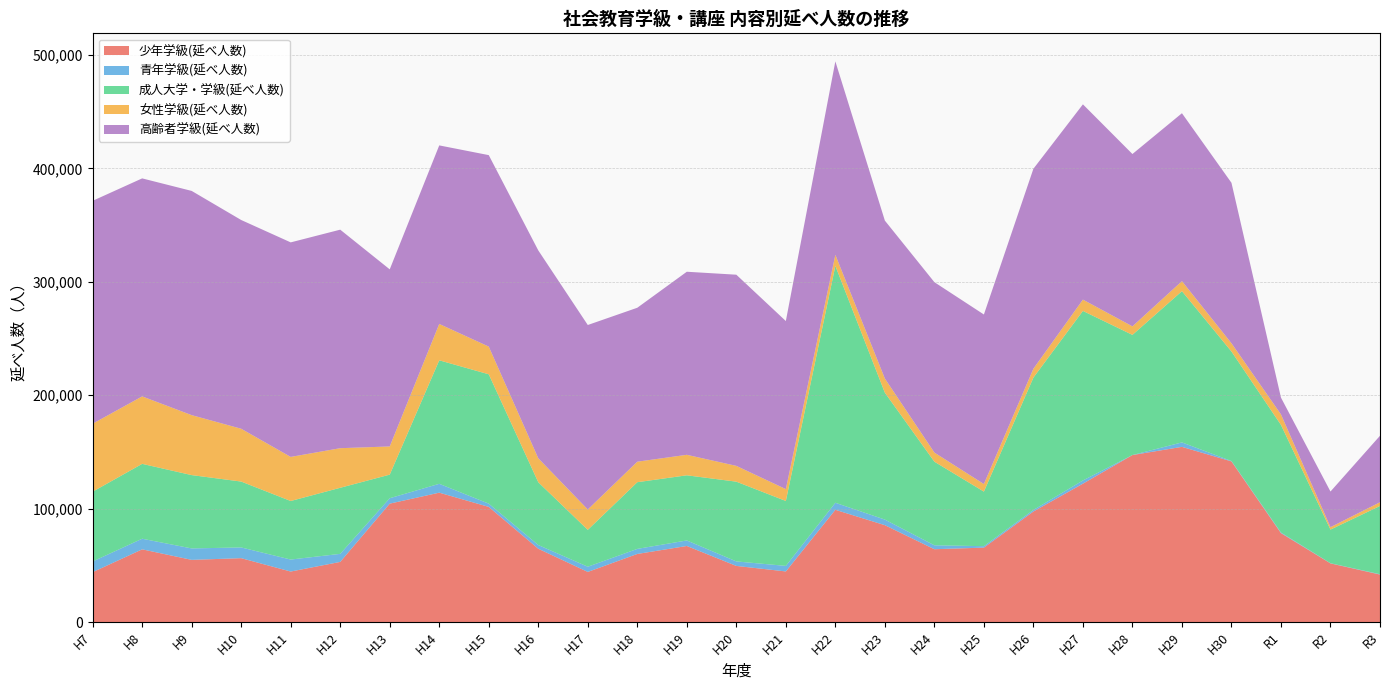

Reading left to right, transcribe all the data shown in this chart.

少年学級(延べ人数): 44081	64190	54925	56417	44634	53123	104477	114144	101605	64725	44291	60132	67159	49583	44721	99041	85490	64302	65714	97544	122074	147291	154511	141706	78477	51820	41972
青年学級(延べ人数): 9411	9360	10069	9445	10557	7080	4763	7802	2857	3268	4587	4457	4869	3965	4878	6191	4921	3462	1266	1360	2841	13	3923	315	542	132	311
成人大学・学級(延べ人数): 61515	65983	64629	58068	51606	58239	20792	108845	114006	55347	32491	58772	57420	70290	57219	208769	111827	73682	48091	116652	149399	105893	133308	96519	94829	29638	60144
女性学級(延べ人数): 59904	59457	52843	46546	38851	34896	24842	32047	24408	21117	17942	18074	18062	13917	10449	9741	12482	8034	6669	7831	9968	7514	8814	7270	9253	2147	3266
高齢者学級(延べ人数): 196448	192133	197610	183966	189076	192591	156078	157355	168744	183211	162598	135676	161334	168482	148131	170503	139191	150176	149423	176232	172100	151887	147989	141430	14815	31406	58612